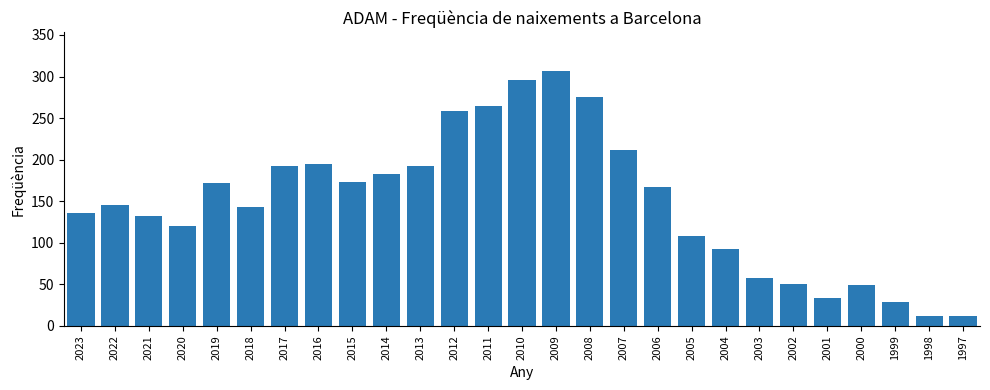

What is the ratio of the value at 2001 to the value at 2020?

0.3